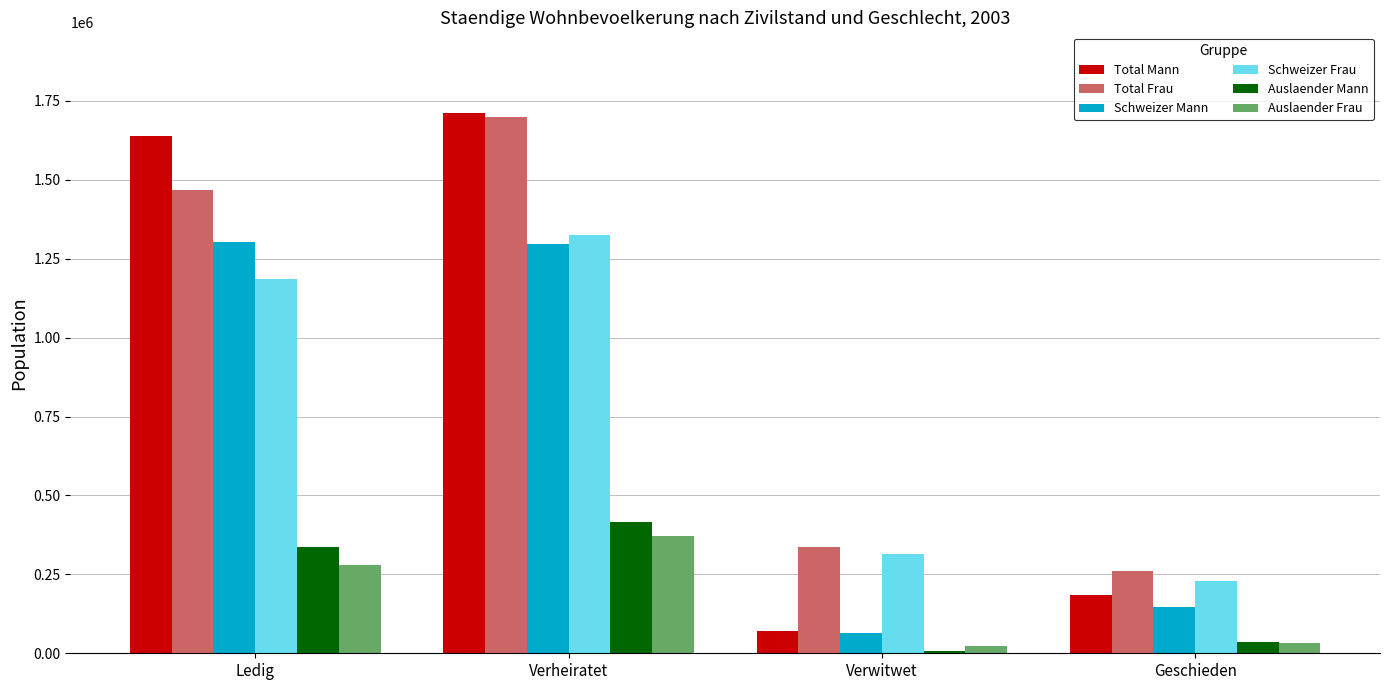

At which category does the chart reach its peak across all series?

Verheiratet